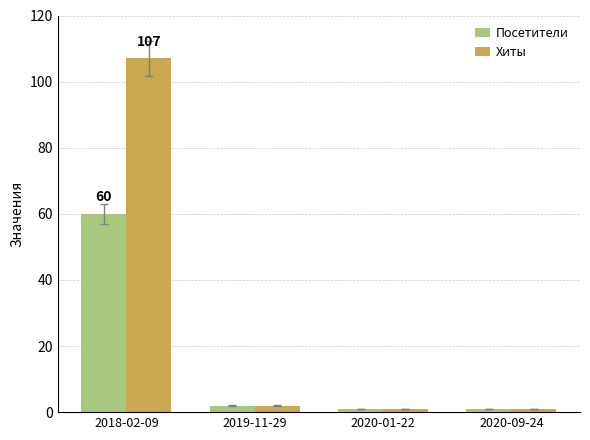

What are all the series names shown in the legend?

Посетители, Хиты